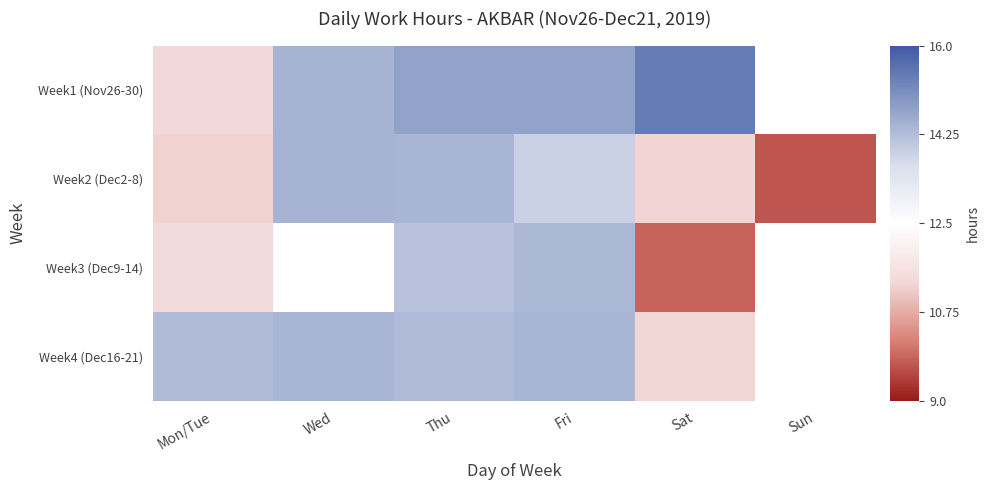

At which label is Week1 (Nov26-30) closest to 0?

Mon/Tue